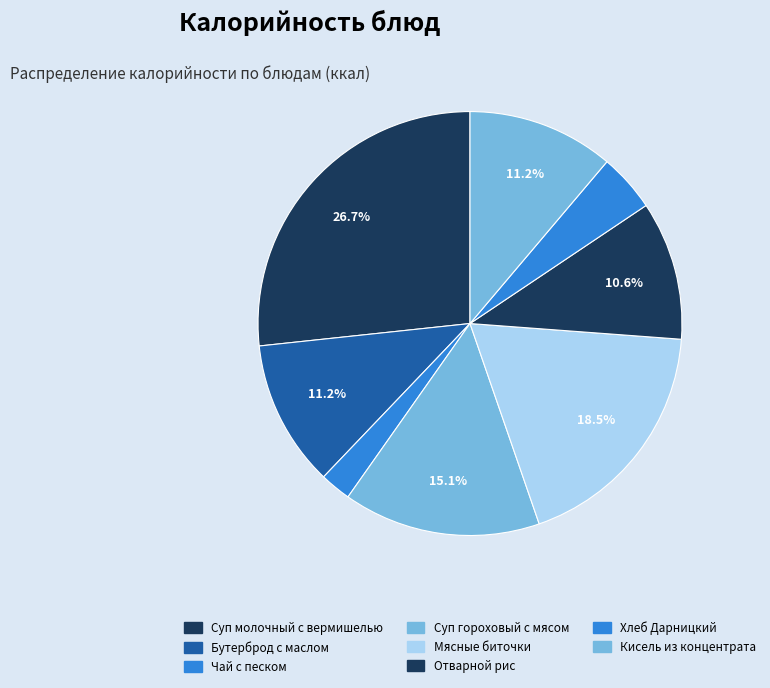

Count the number of slices in the pie.

8